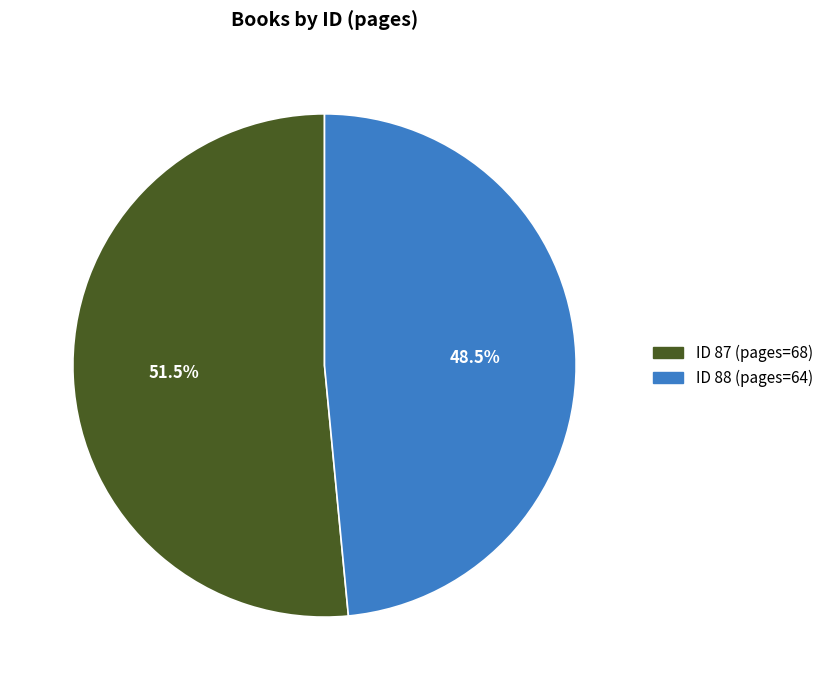

Does any single category account for the majority?

Yes